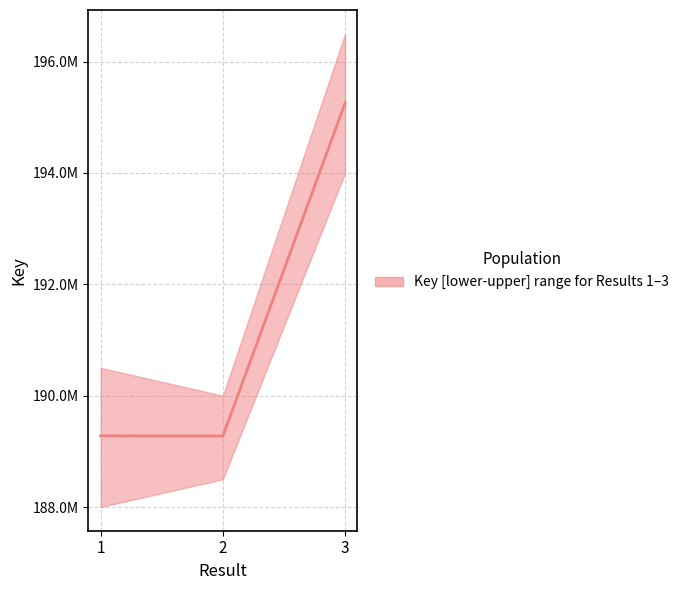

What is the ratio of the value at 2 to the value at 3?

1.0